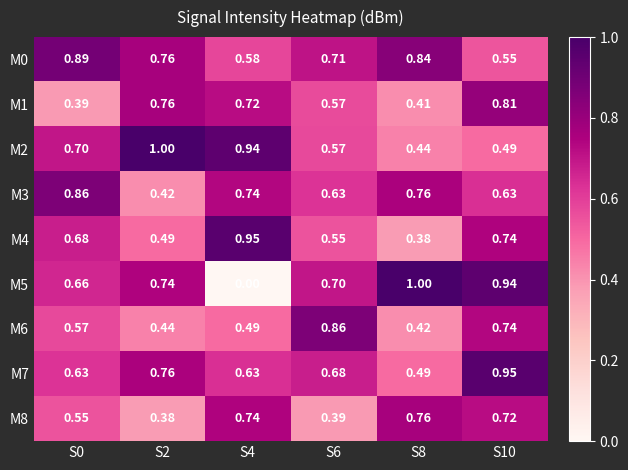

Which series has the largest total across all categories?

M0